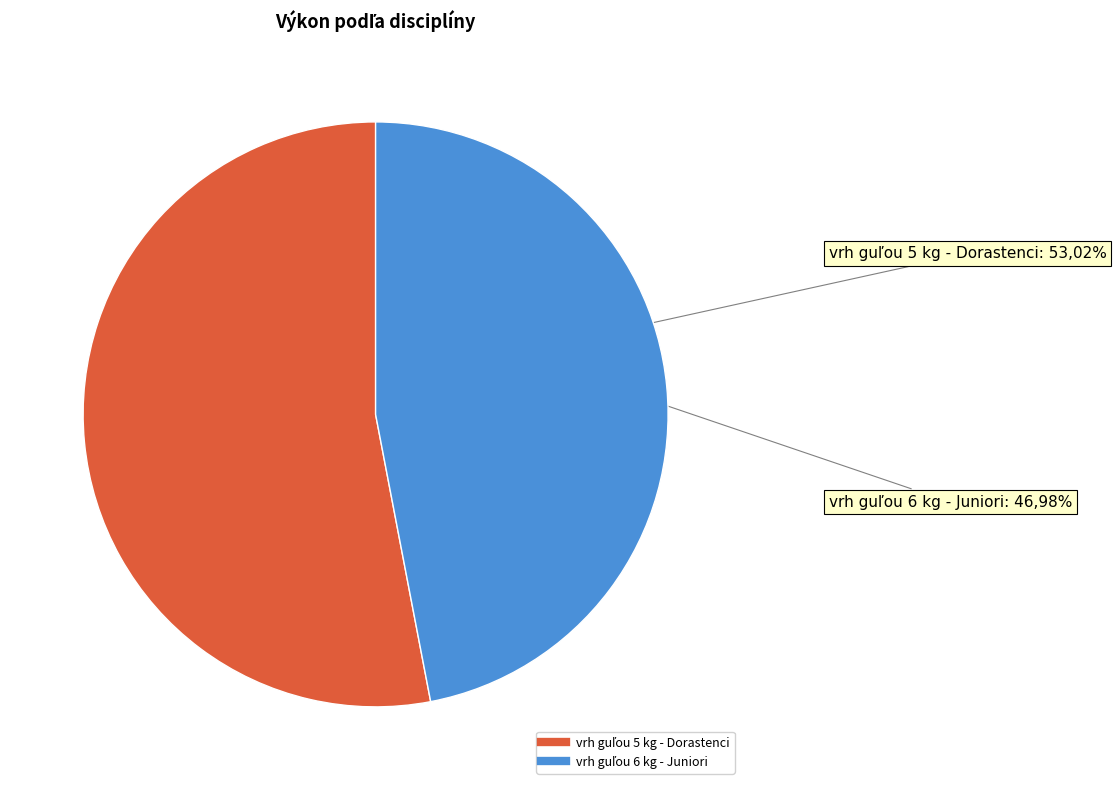

Is the sum of vrh guľou 5 kg - Dorastenci and vrh guľou 6 kg - Juniori greater than half?

Yes